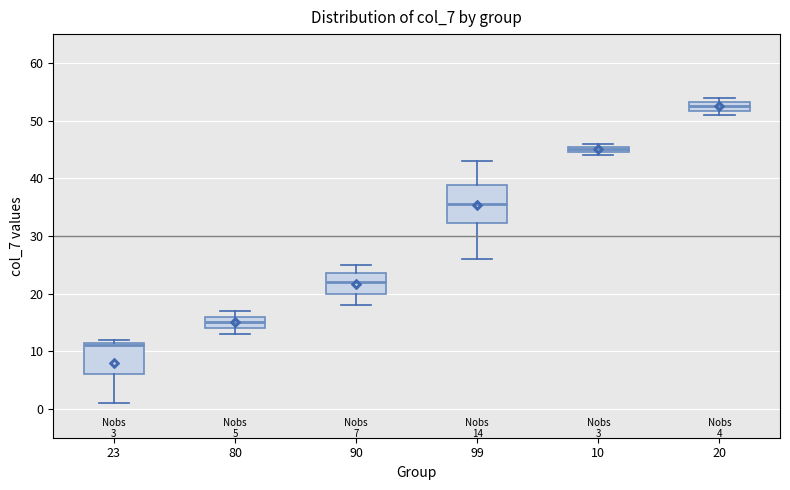

Which box is the tallest, from its lower edge to its upper edge?

99